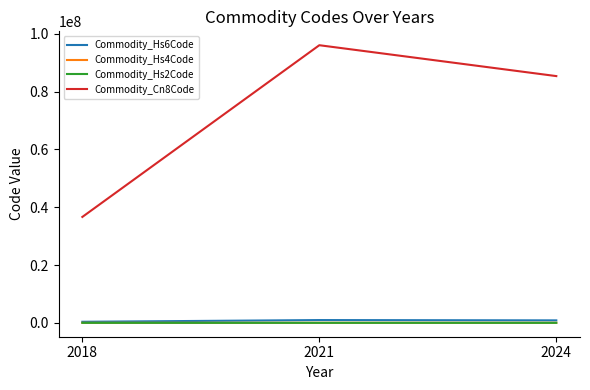

Where is Commodity_Hs4Code nearest to the value 6633?

2024